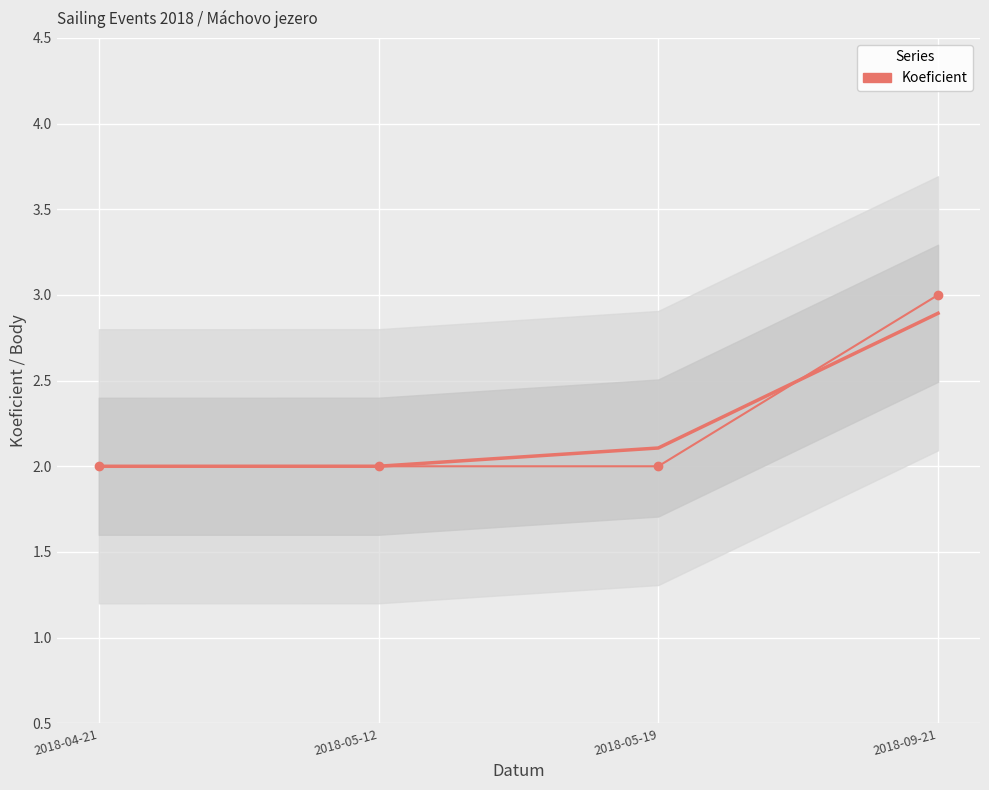

Reading right to left, list all the values displayed in this chart.

3	2	2	2